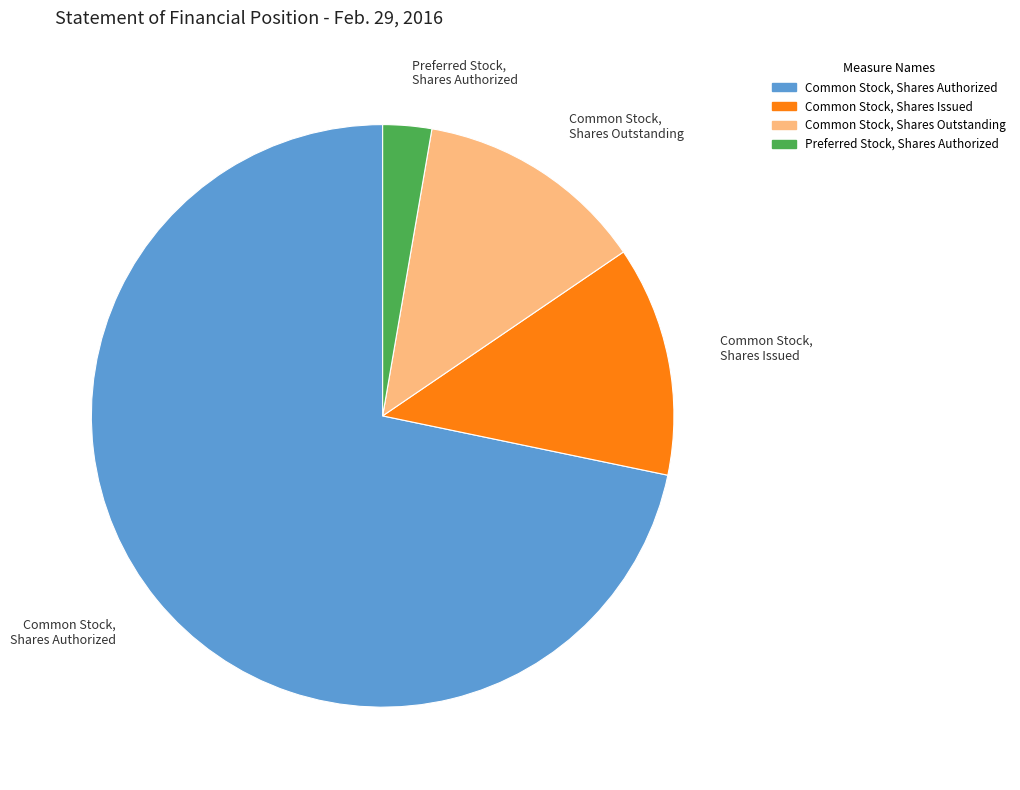

How many slices are in this pie chart?

4